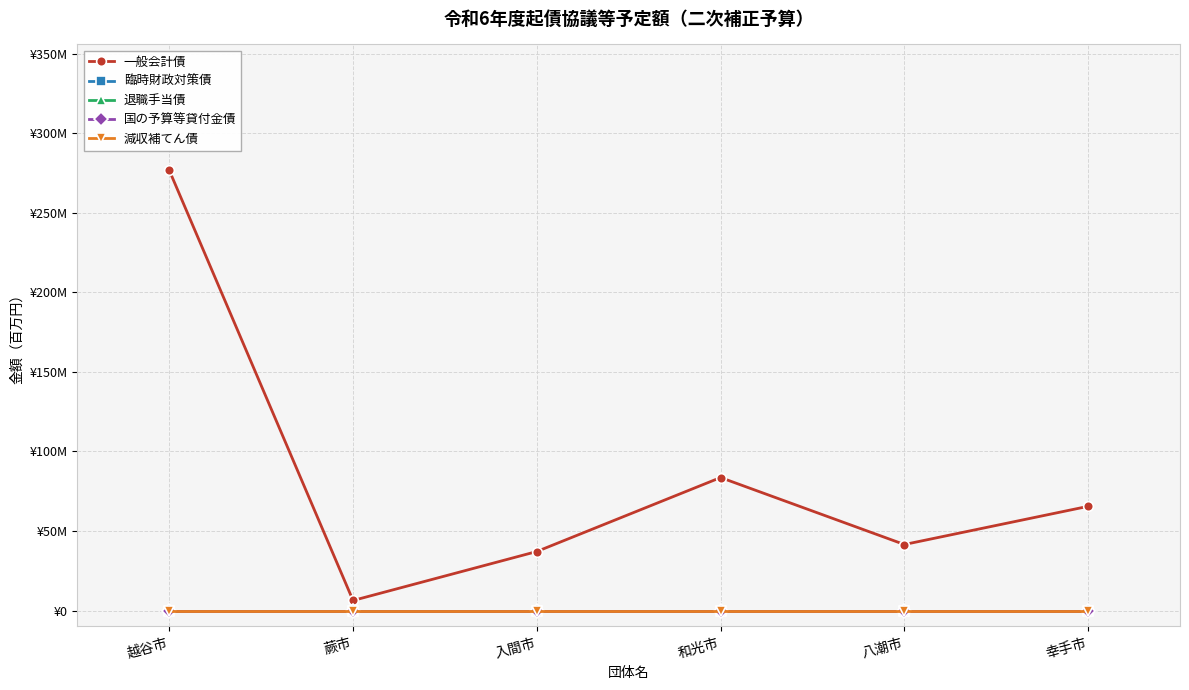

Reading left to right, what are all the values shown in this chart?

一般会計債: 越谷市=276.7	蕨市=6.3	入間市=37.1	和光市=83.6	八潮市=41.5	幸手市=65.5
臨時財政対策債: 越谷市=0.0	蕨市=0.0	入間市=0.0	和光市=0.0	八潮市=0.0	幸手市=0.0
退職手当債: 越谷市=0.0	蕨市=0.0	入間市=0.0	和光市=0.0	八潮市=0.0	幸手市=0.0
国の予算等貸付金債: 越谷市=0.0	蕨市=0.0	入間市=0.0	和光市=0.0	八潮市=0.0	幸手市=0.0
減収補てん債: 越谷市=0.0	蕨市=0.0	入間市=0.0	和光市=0.0	八潮市=0.0	幸手市=0.0